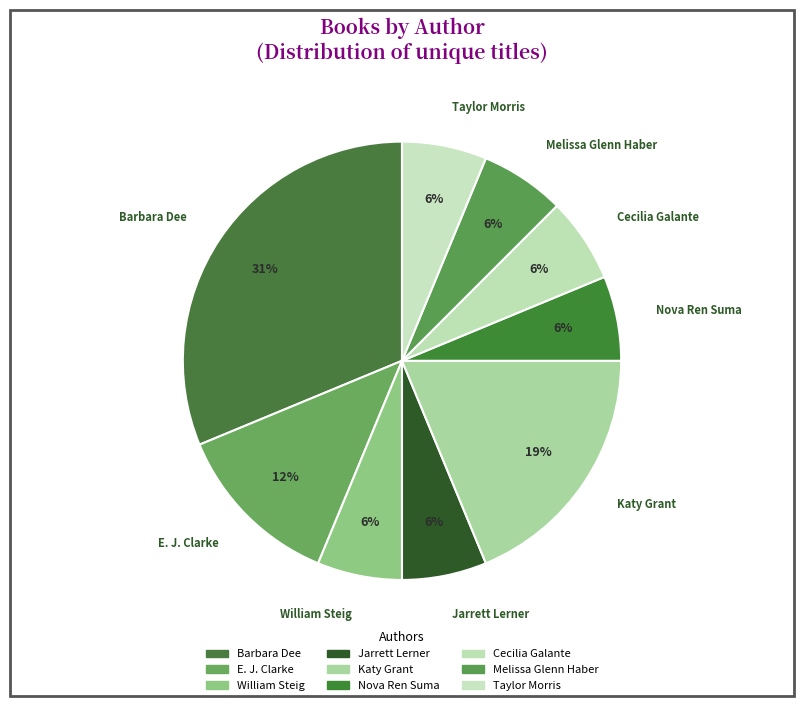

Count the number of slices in the pie.

9